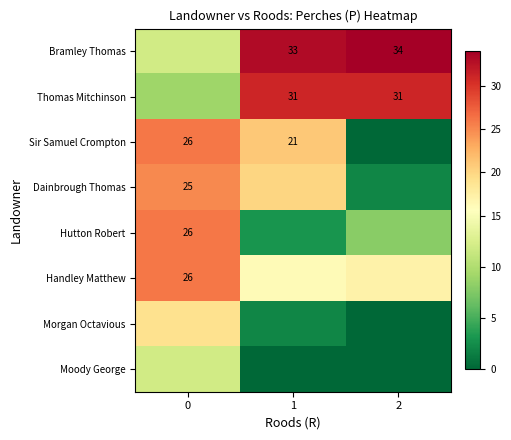

Is the value of Thomas Mitchinson at 1 greater than the value of Hutton Robert at 0?

Yes